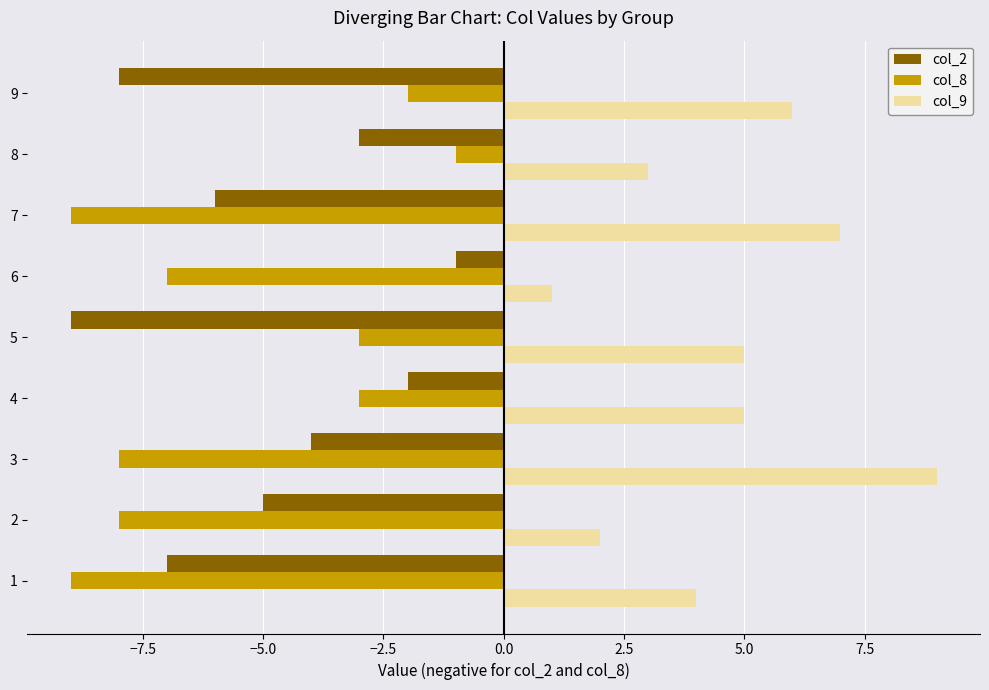

What are all the series names shown in the legend?

col_2, col_8, col_9